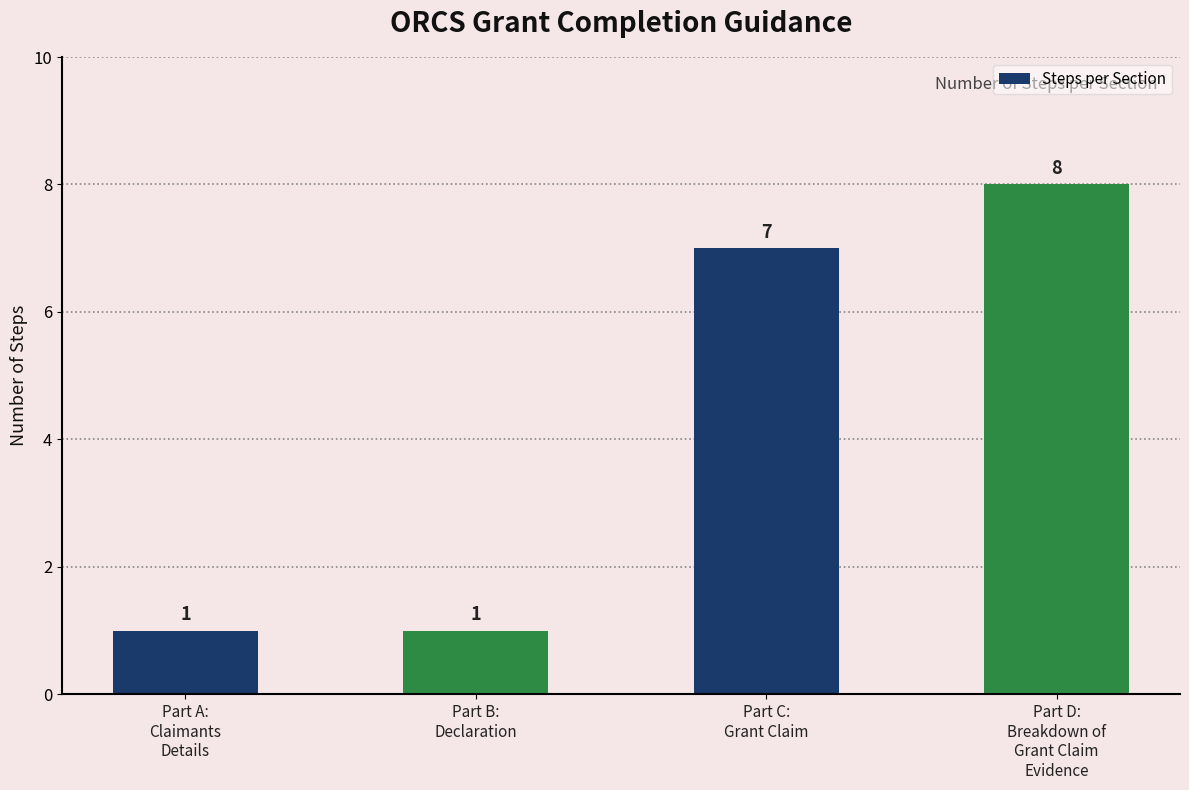

Which label corresponds to the largest value in the chart?

Part D:
Breakdown of
Grant Claim
Evidence